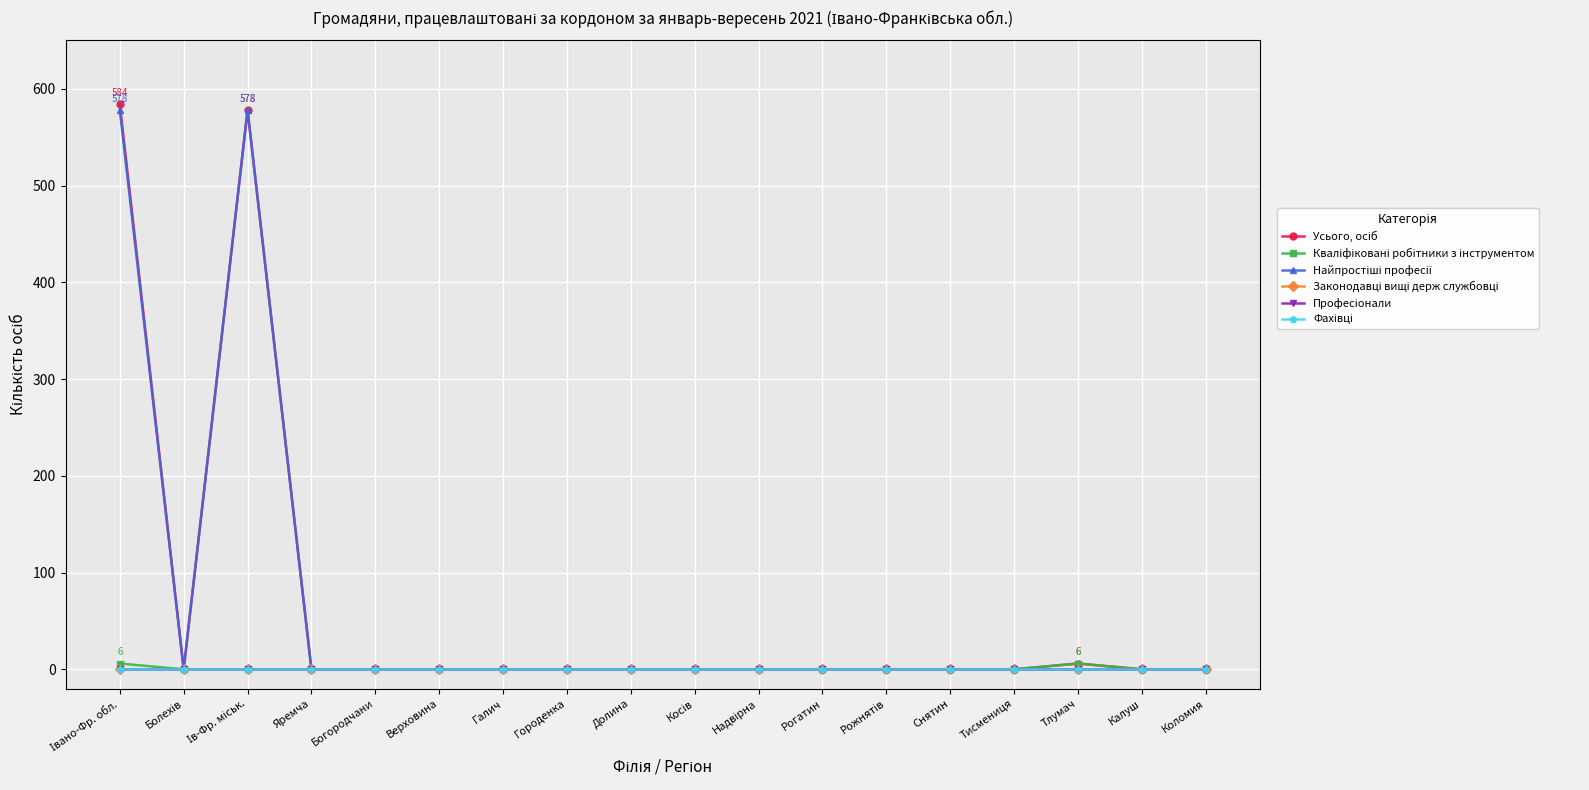

Is this an area chart (filled region under the line)?

No